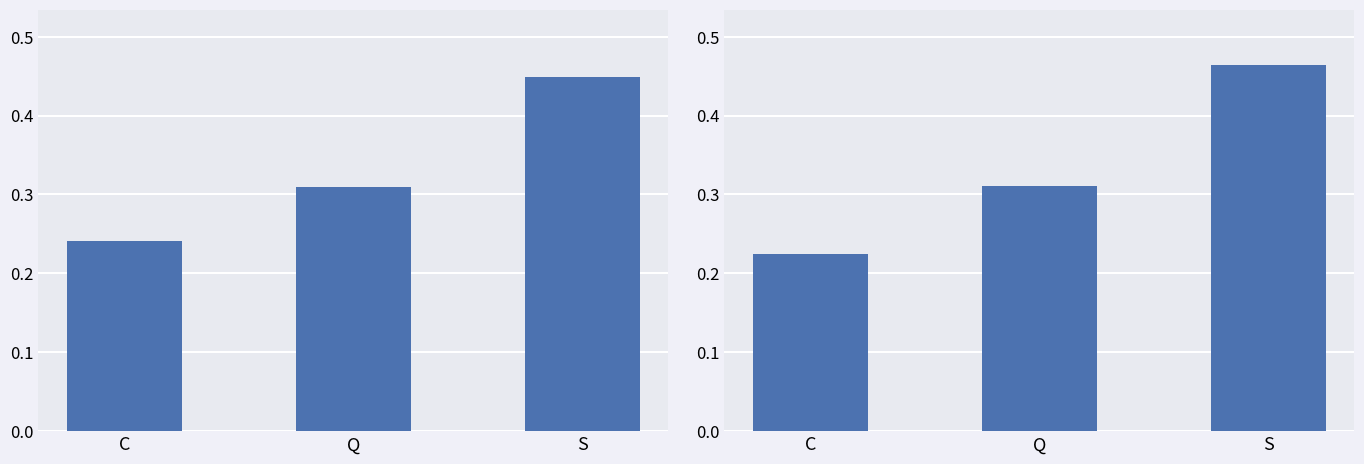

What is the label of the 2nd bar from the left?

Q